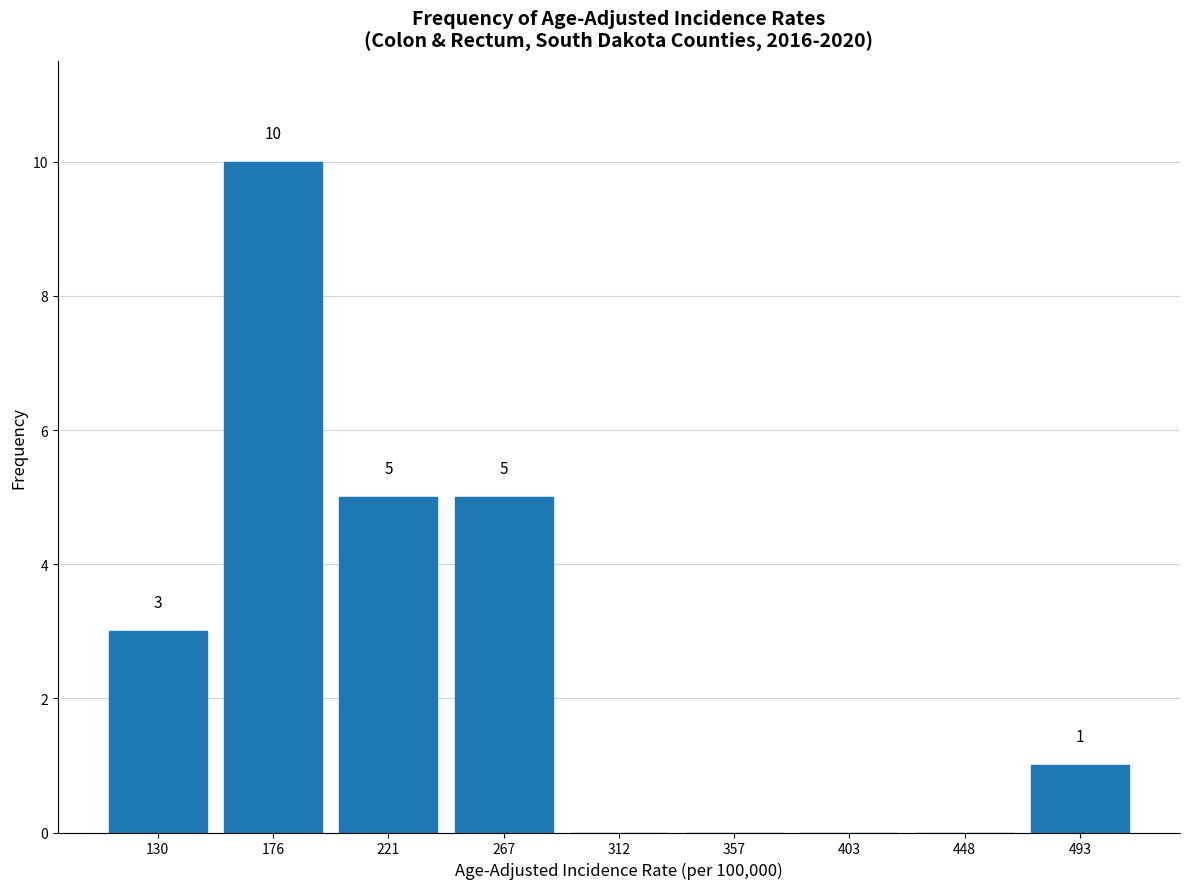

Over which range of the x-axis is the bar tallest?

155 to 200